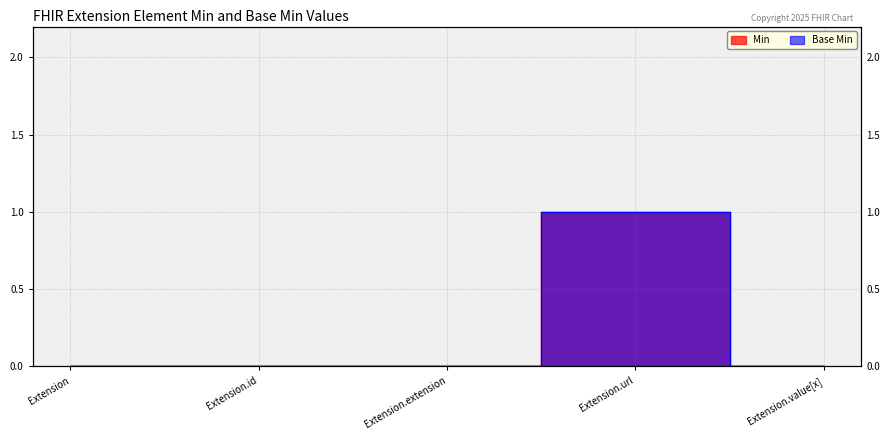

How many lines are shown in the chart?

2